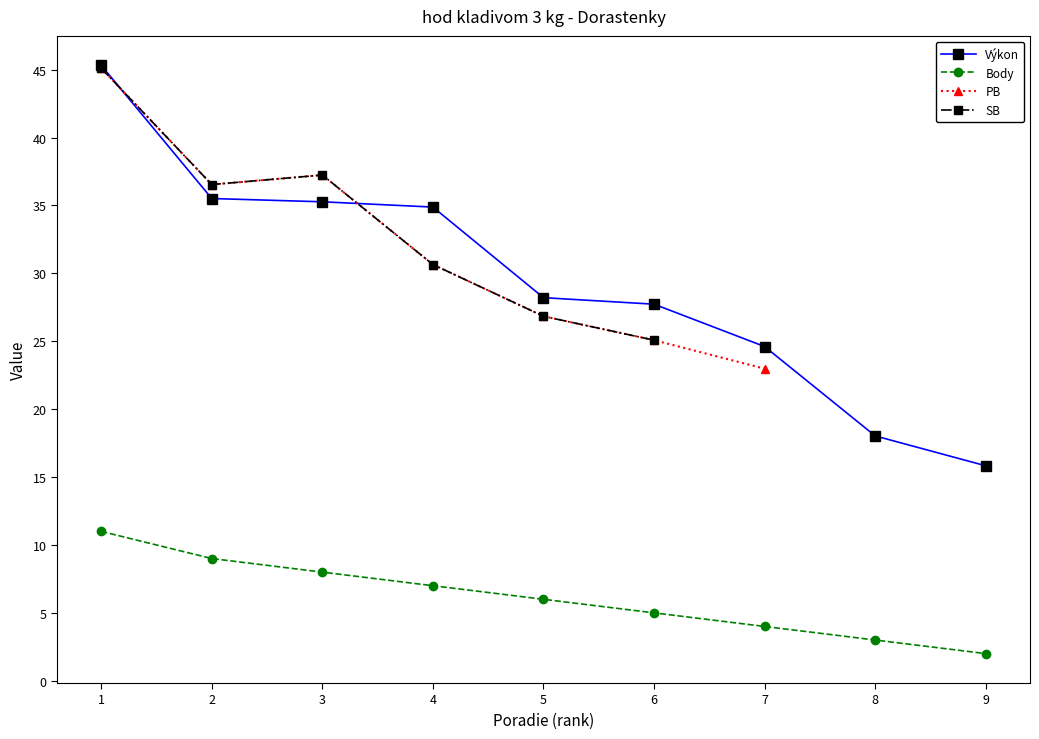

The value of Výkon at 3 is 23.5. True or false?

False